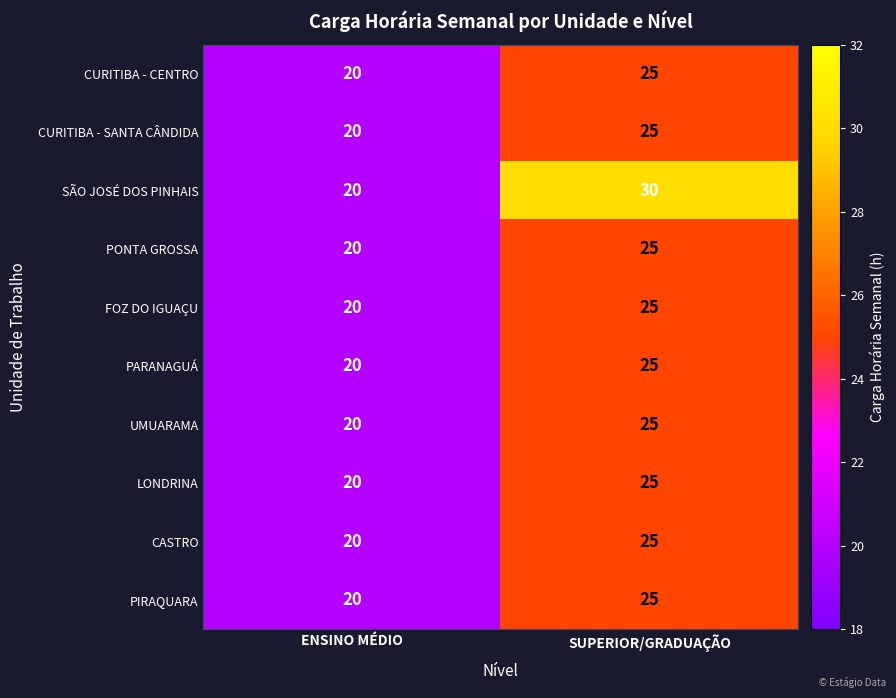

Reading left to right, list all the values displayed in this chart.

CURITIBA - CENTRO: ENSINO MÉDIO=20	SUPERIOR/GRADUAÇÃO=25
CURITIBA - SANTA CÂNDIDA: ENSINO MÉDIO=20	SUPERIOR/GRADUAÇÃO=25
SÃO JOSÉ DOS PINHAIS: ENSINO MÉDIO=20	SUPERIOR/GRADUAÇÃO=30
PONTA GROSSA: ENSINO MÉDIO=20	SUPERIOR/GRADUAÇÃO=25
FOZ DO IGUAÇU: ENSINO MÉDIO=20	SUPERIOR/GRADUAÇÃO=25
PARANAGUÁ: ENSINO MÉDIO=20	SUPERIOR/GRADUAÇÃO=25
UMUARAMA: ENSINO MÉDIO=20	SUPERIOR/GRADUAÇÃO=25
LONDRINA: ENSINO MÉDIO=20	SUPERIOR/GRADUAÇÃO=25
CASTRO: ENSINO MÉDIO=20	SUPERIOR/GRADUAÇÃO=25
PIRAQUARA: ENSINO MÉDIO=20	SUPERIOR/GRADUAÇÃO=25